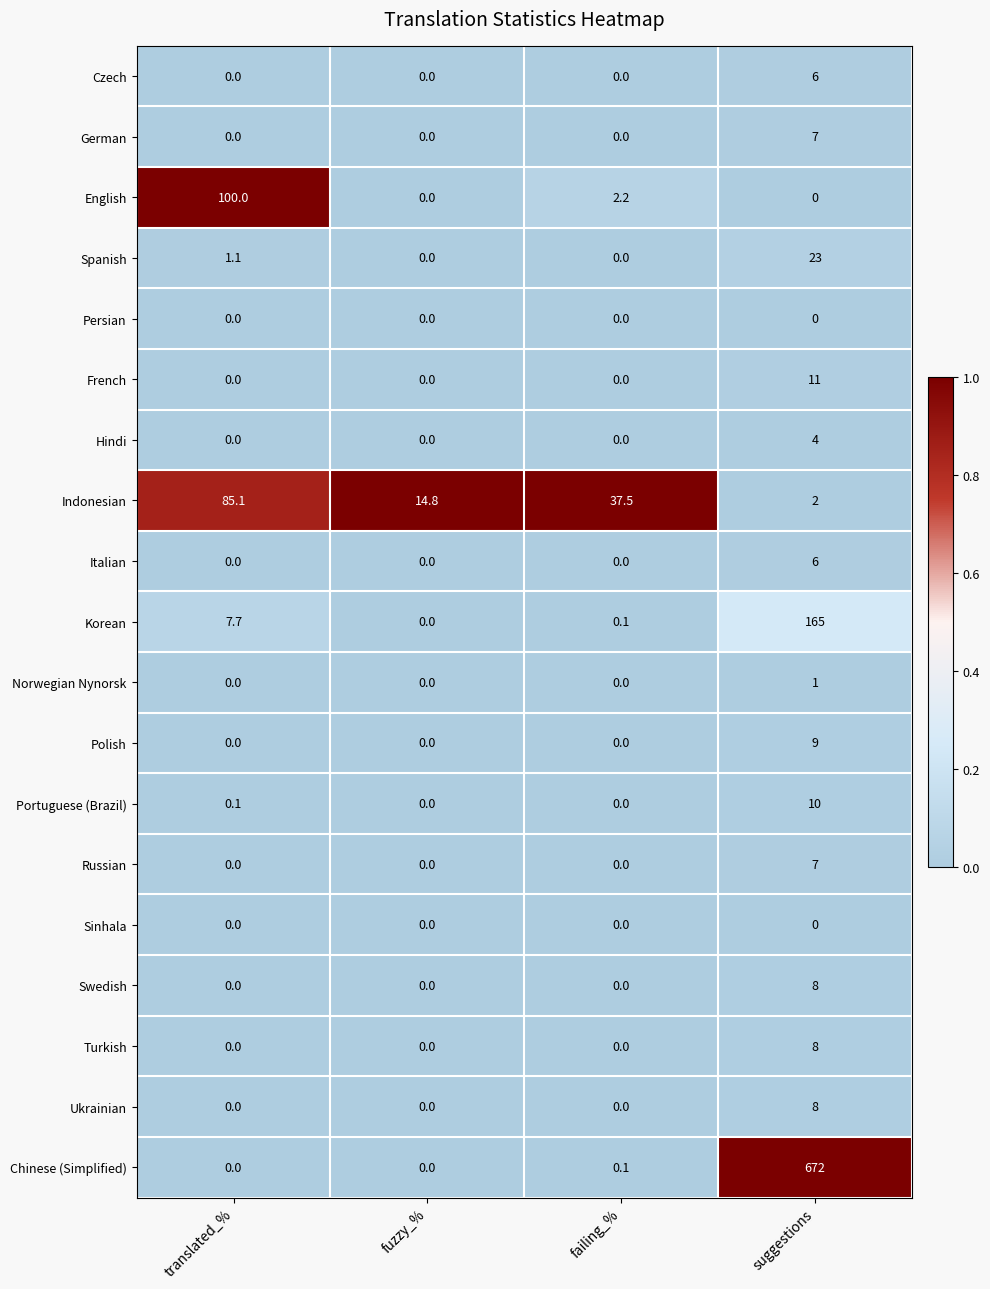

What is the total value across all series at suggestions?

947.0